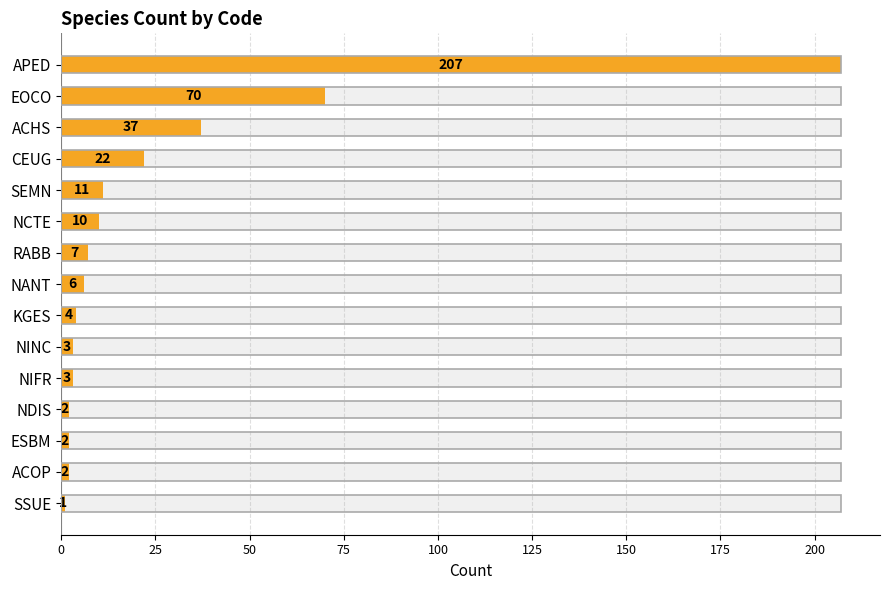

How many series are shown in this chart?

1